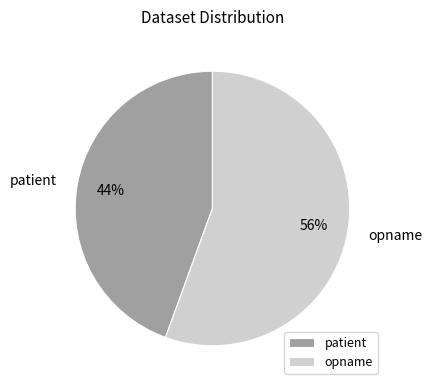

To the nearest percent, what is the combined percentage of patient and opname?

100%